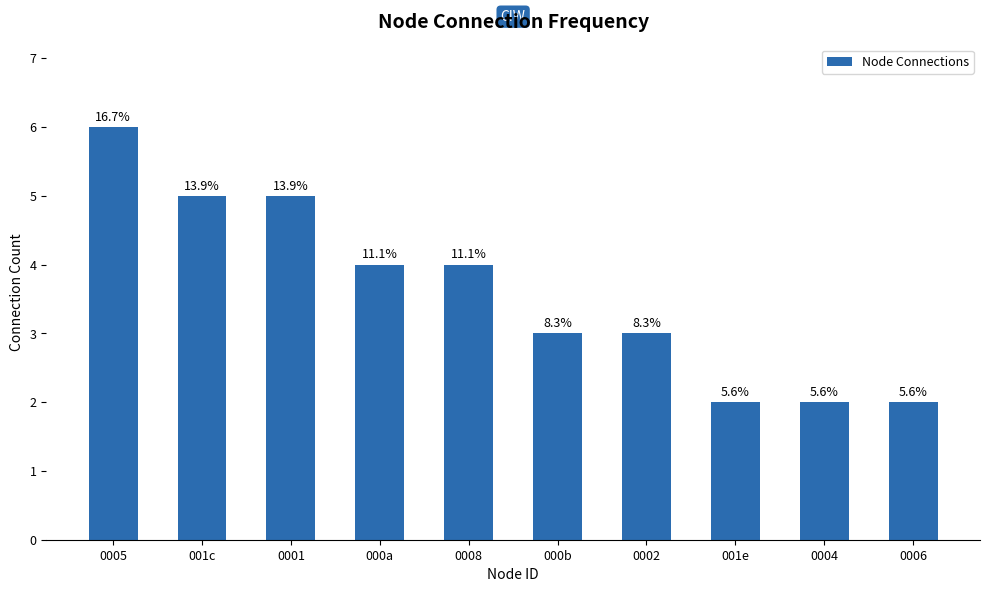

Which has a higher value, 000b or 000a?

000a